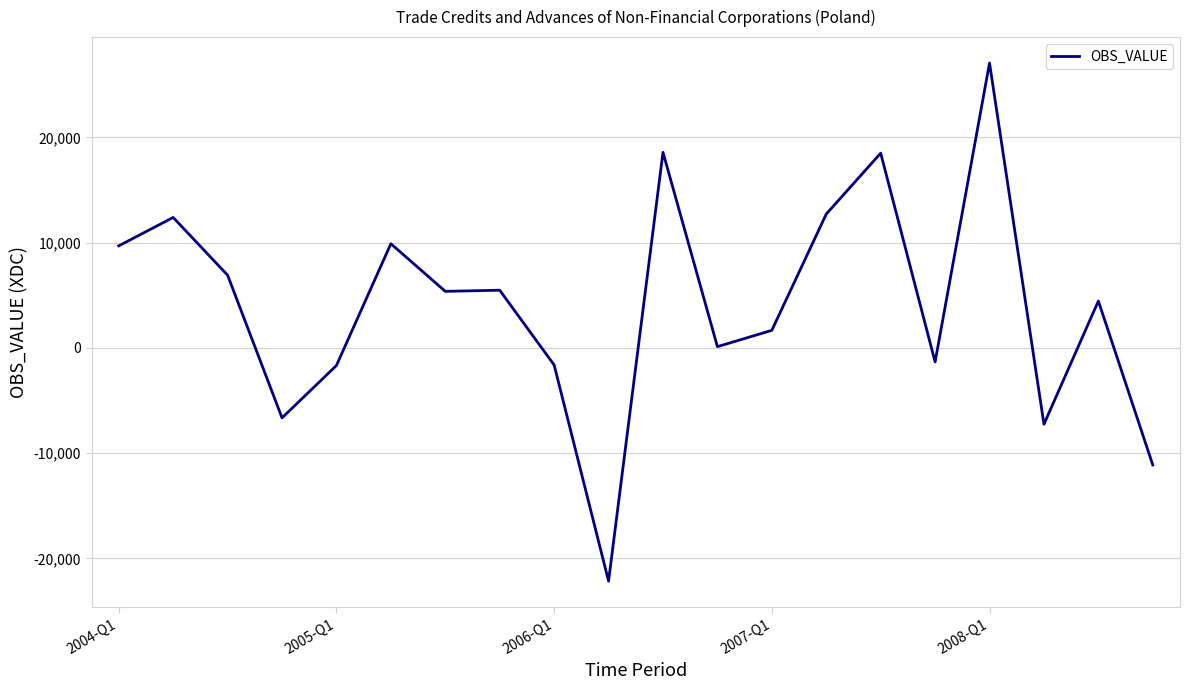

What is the maximum value shown in the chart?

27079.2